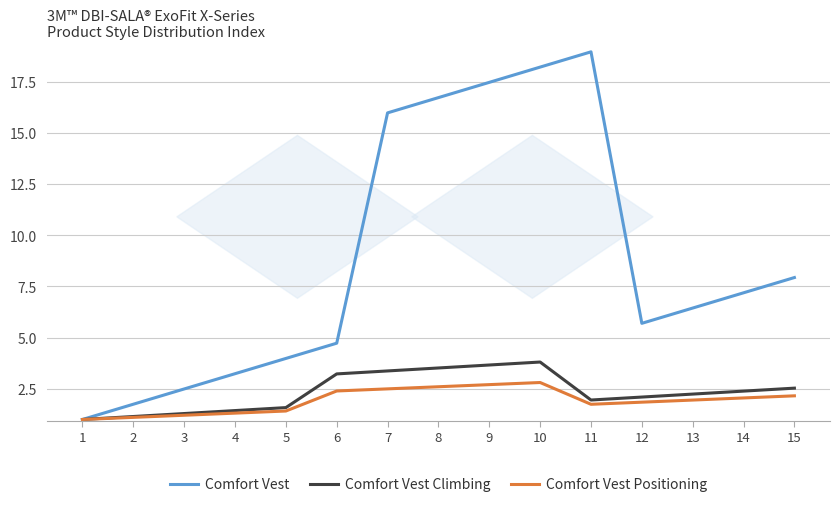

What is the total value across all series at 12?

9.6